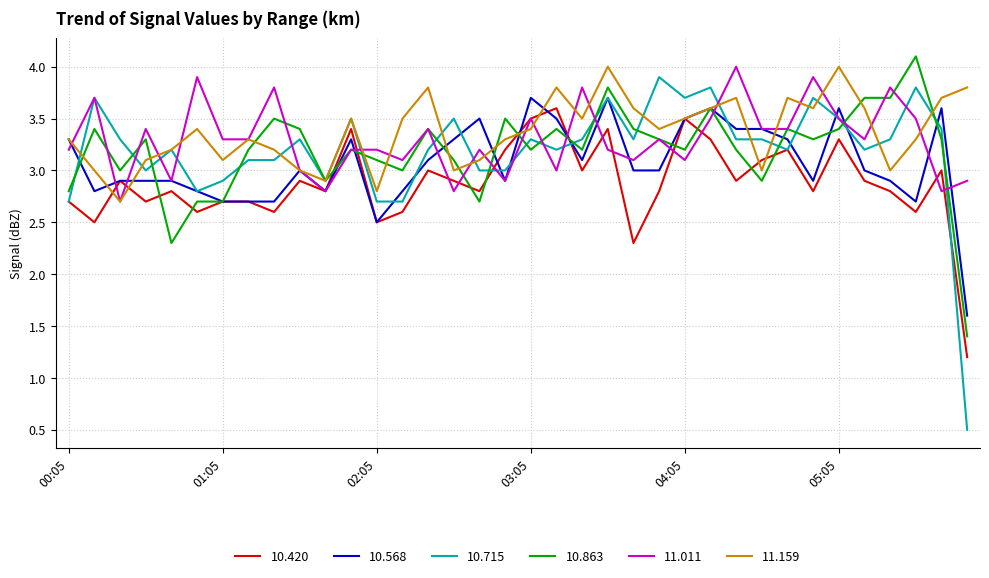

What is the smallest value displayed?

0.5